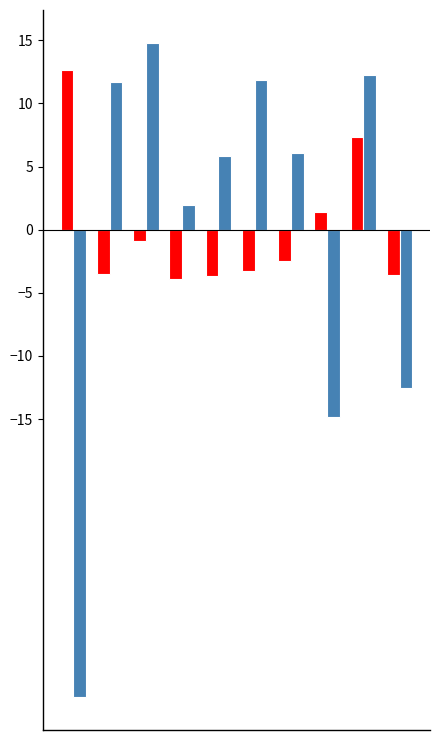

What is the greatest value displayed?

14.8